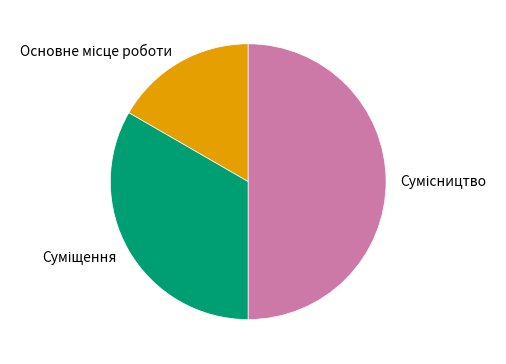

How many slices are in this pie chart?

3